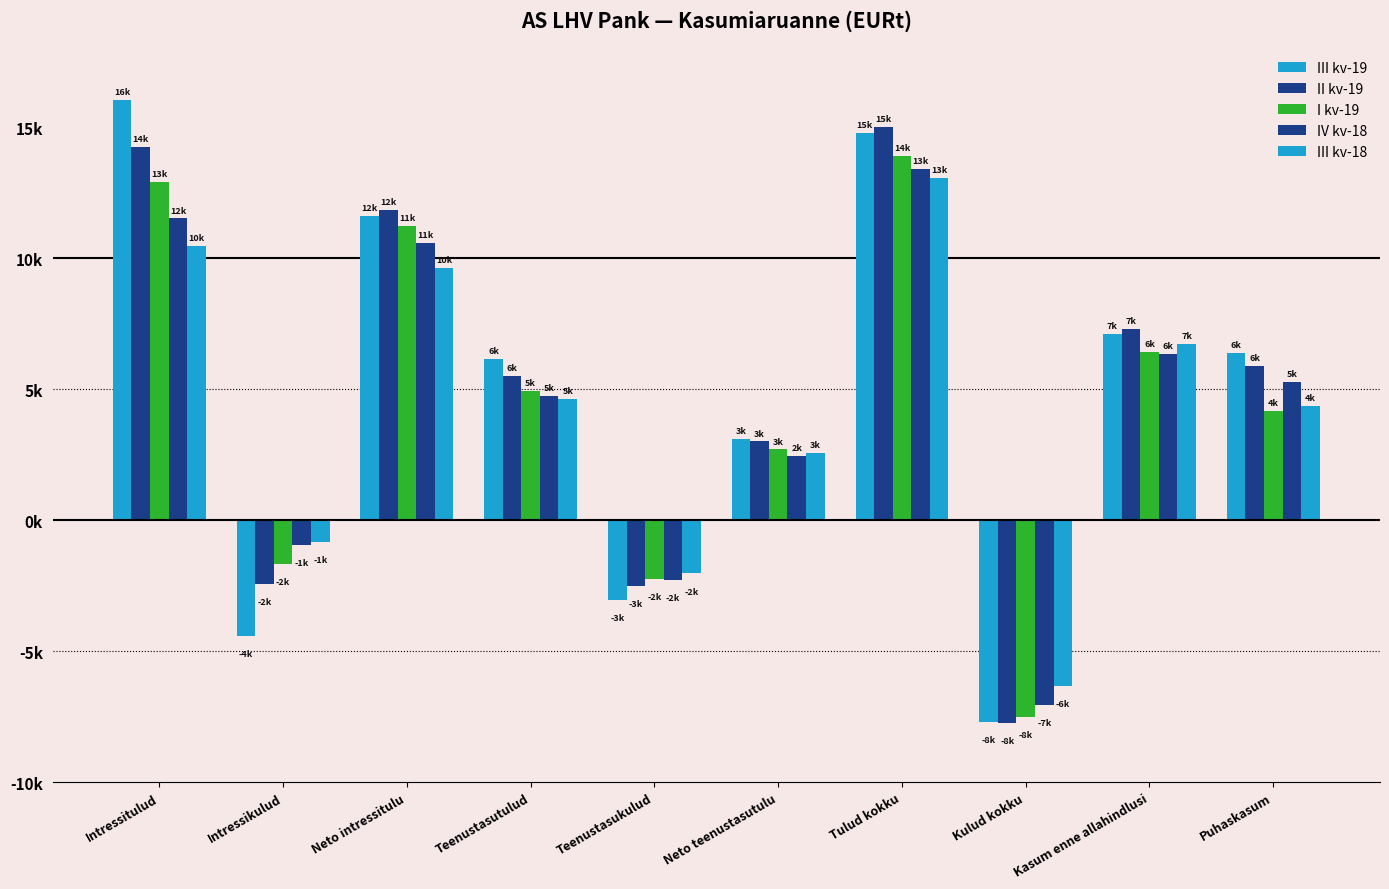

What is the difference between the maximum and minimum values in the I kv-19 series?

21430.6